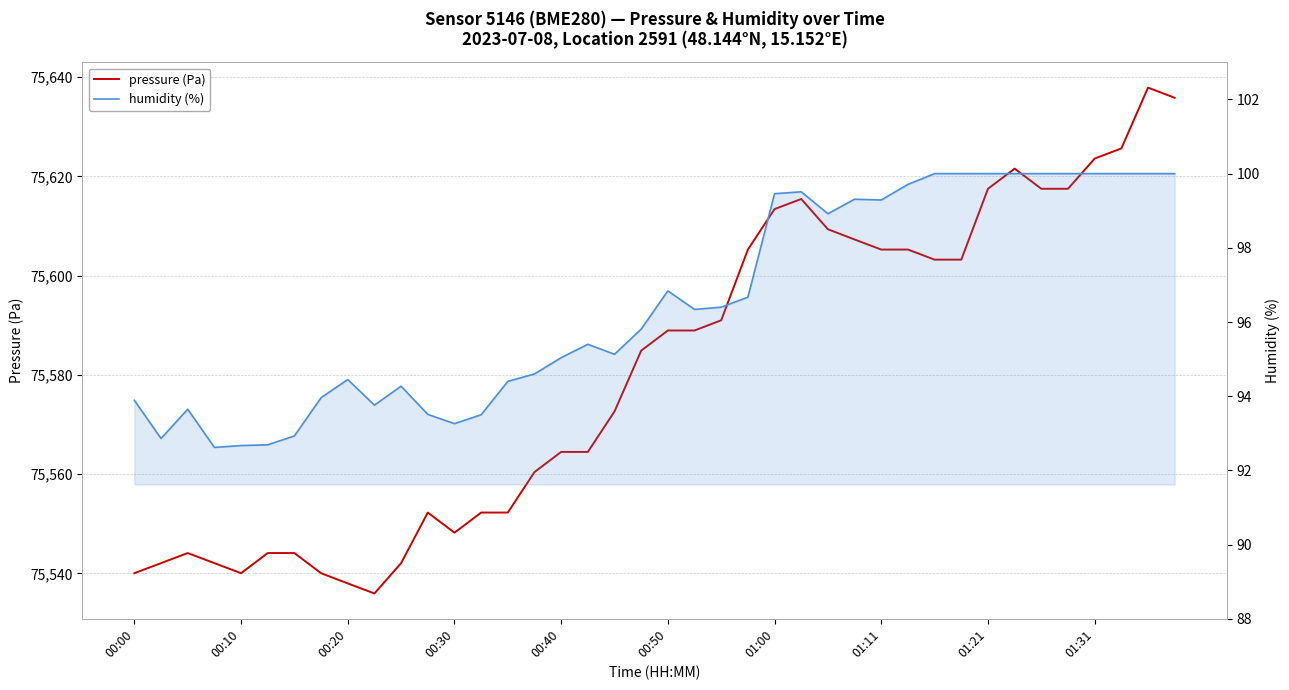

The value of pressure (Pa) at 19 is 24473.6. True or false?

False